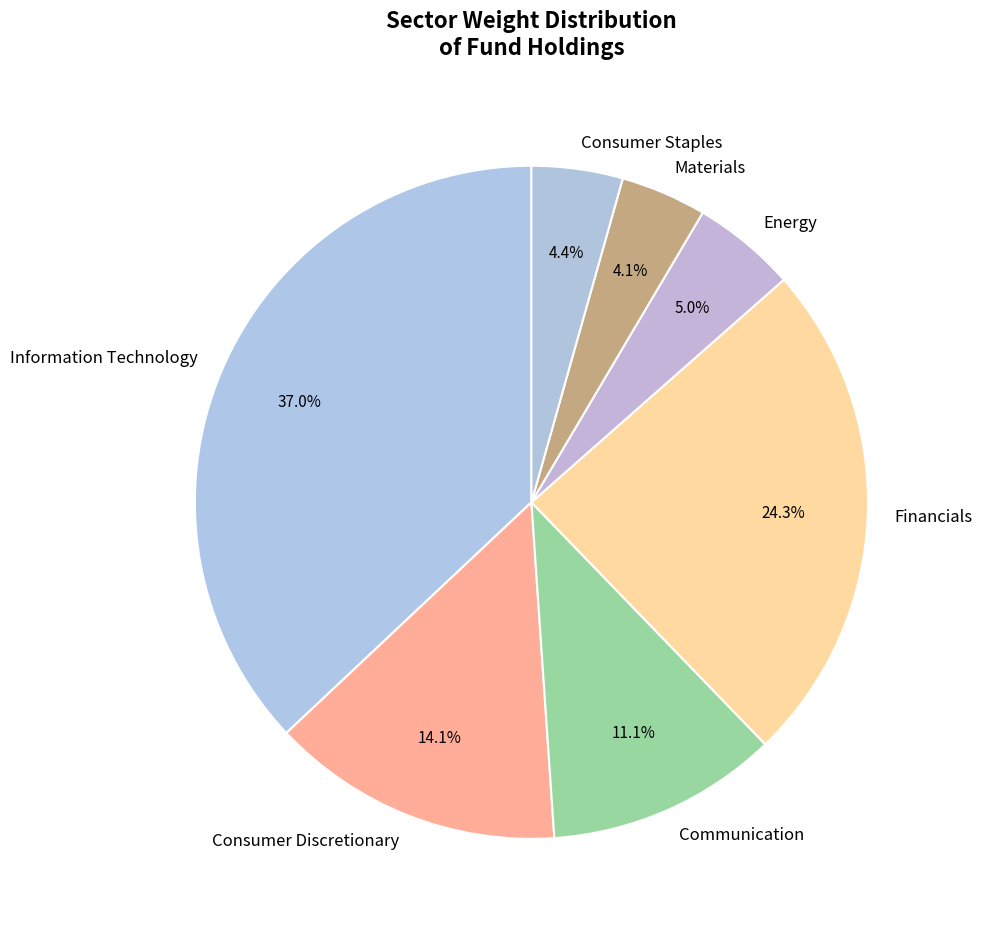

Does any single category account for the majority?

No